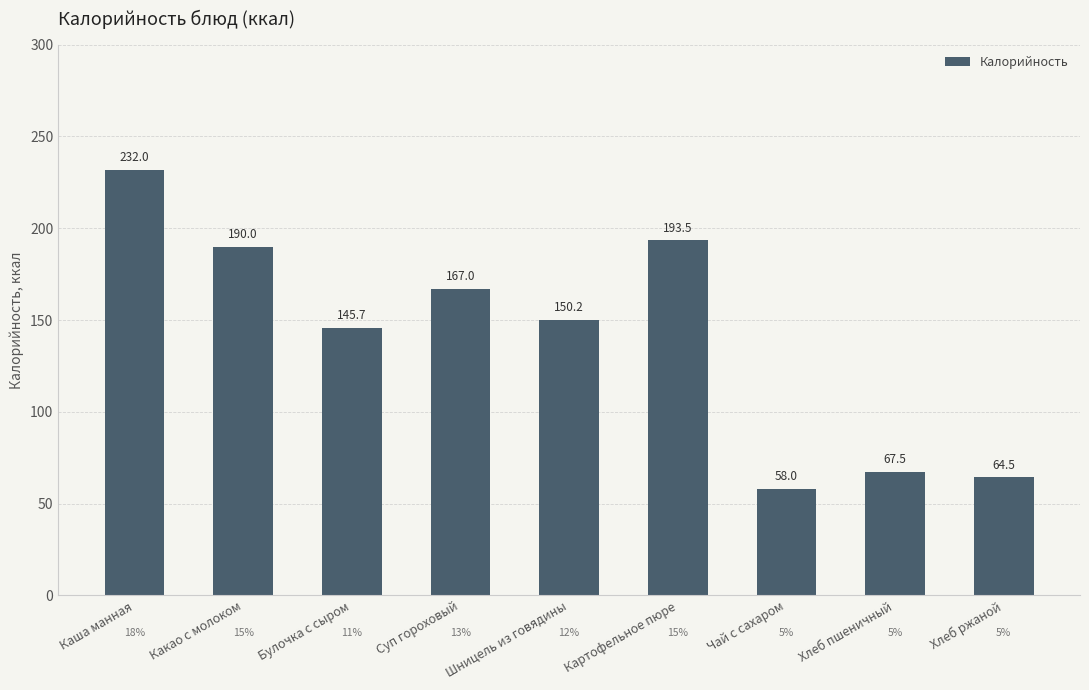

Where does the data first go above 150?

Каша манная